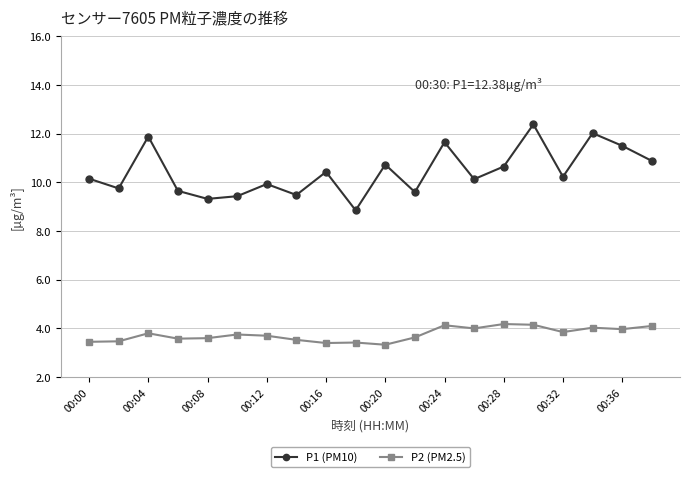

List the series in order of their peak value, highest first.

P1 (PM10), P2 (PM2.5)